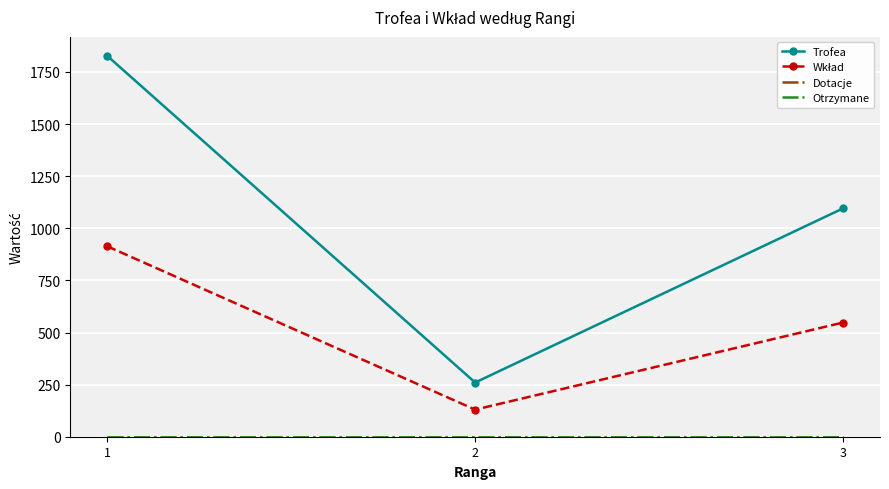

How many distinct data groups are displayed?

4